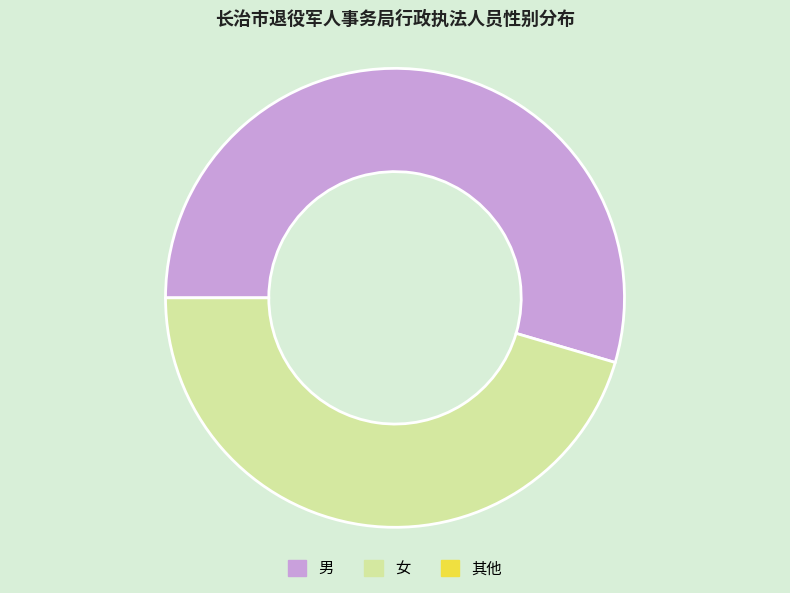

Is there any slice that represents more than half of the pie?

Yes